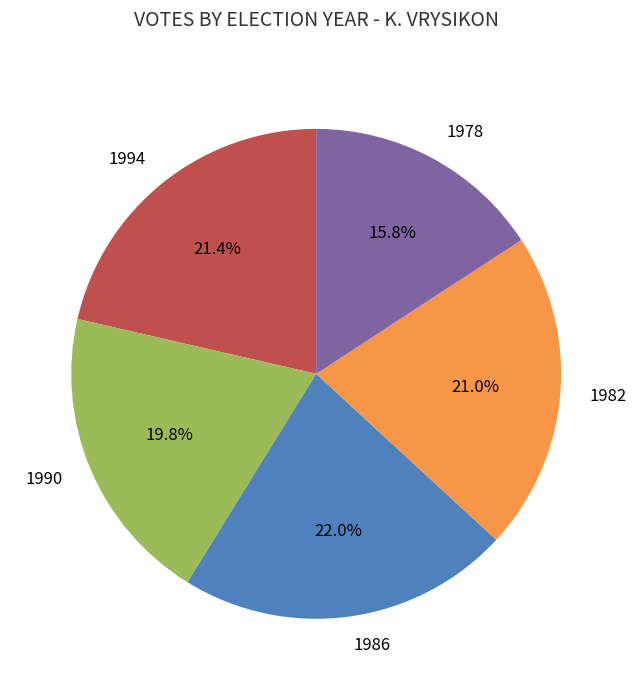

How many segments does this pie chart have?

5